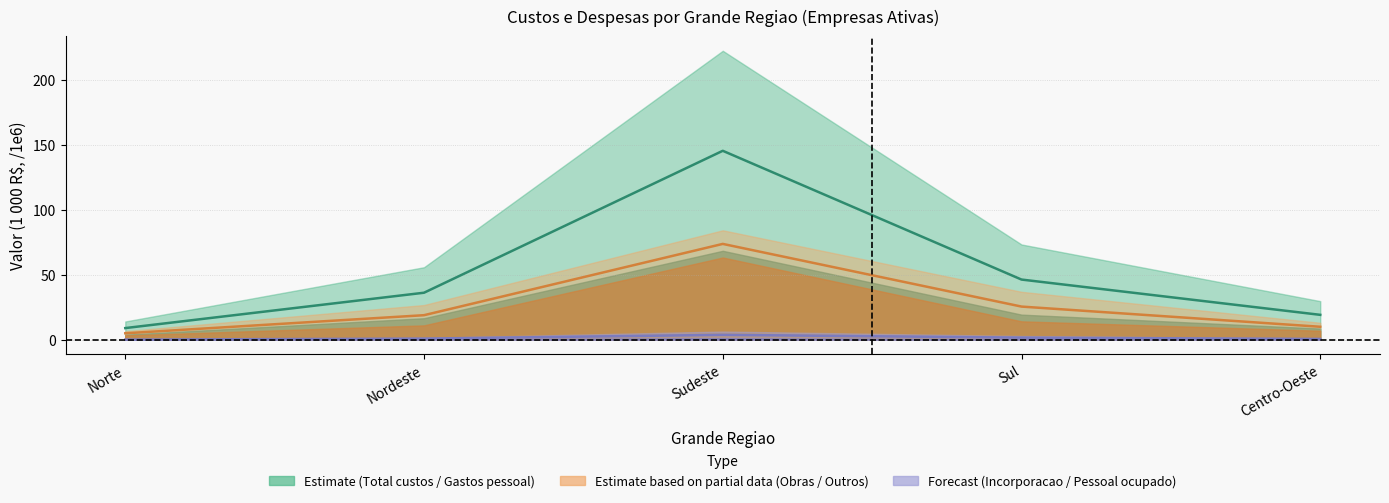

Reading right to left, list all the values displayed in this chart.

Total custos e despesas: Centro-Oeste=19.2	Sul=46.4	Sudeste=145.5	Nordeste=36.2	Norte=9.0
Gastos de pessoal: Centro-Oeste=10.0	Sul=25.6	Sudeste=73.8	Nordeste=18.9	Norte=5.0
Custos obras/servicos: Centro-Oeste=0.6	Sul=1.6	Sudeste=3.8	Nordeste=0.9	Norte=0.1